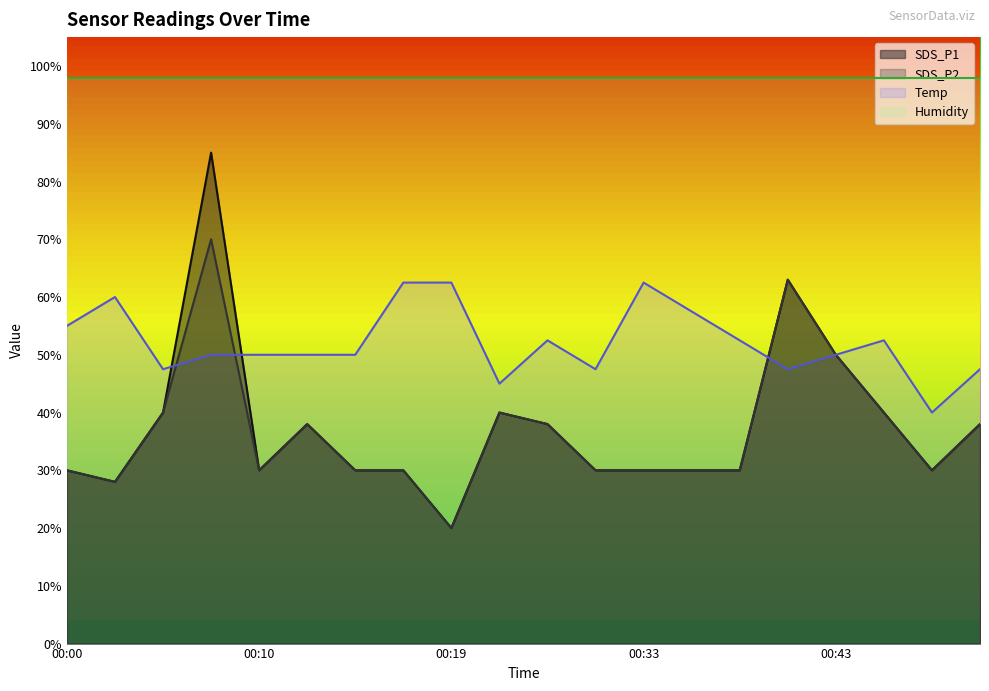

What is the minimum value for SDS_P2?

20.0